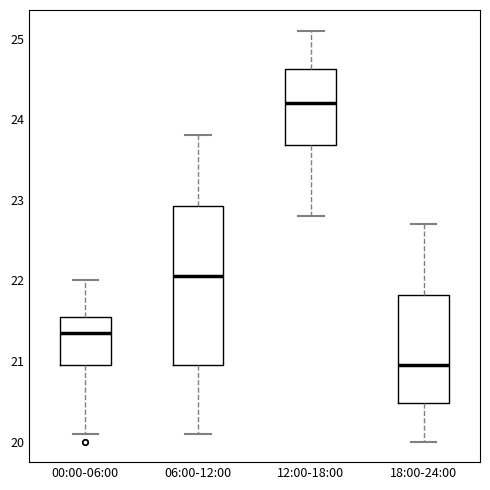

Where is the lower edge of the box for 00:00-06:00 on the y-axis? The values are not printed on the chart, so give them approximately, as read against the axis.

21.0